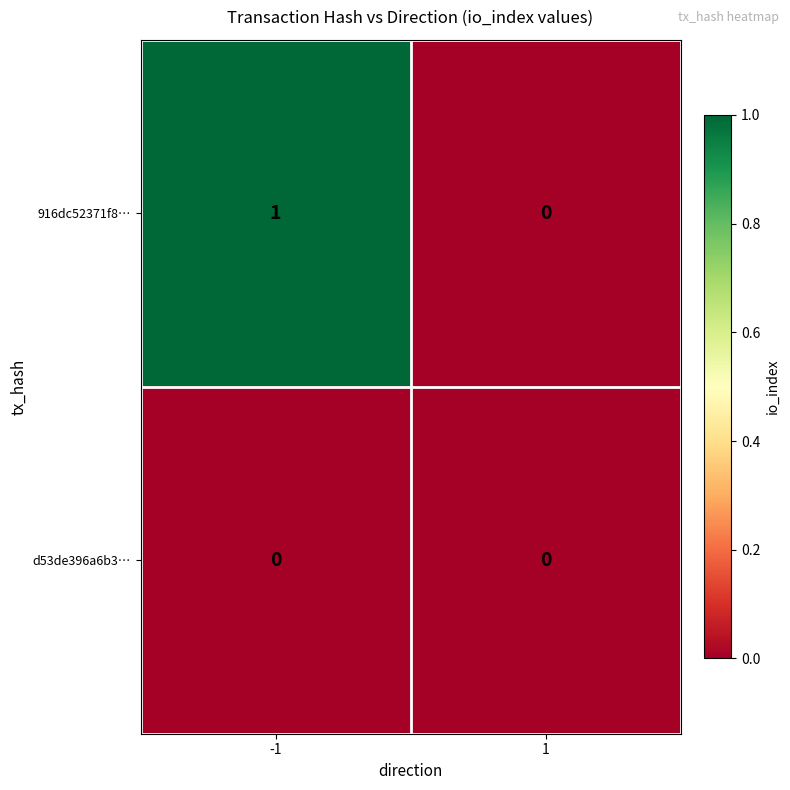

Between -1 and 1, which series saw the biggest shift?

916dc52371f8…